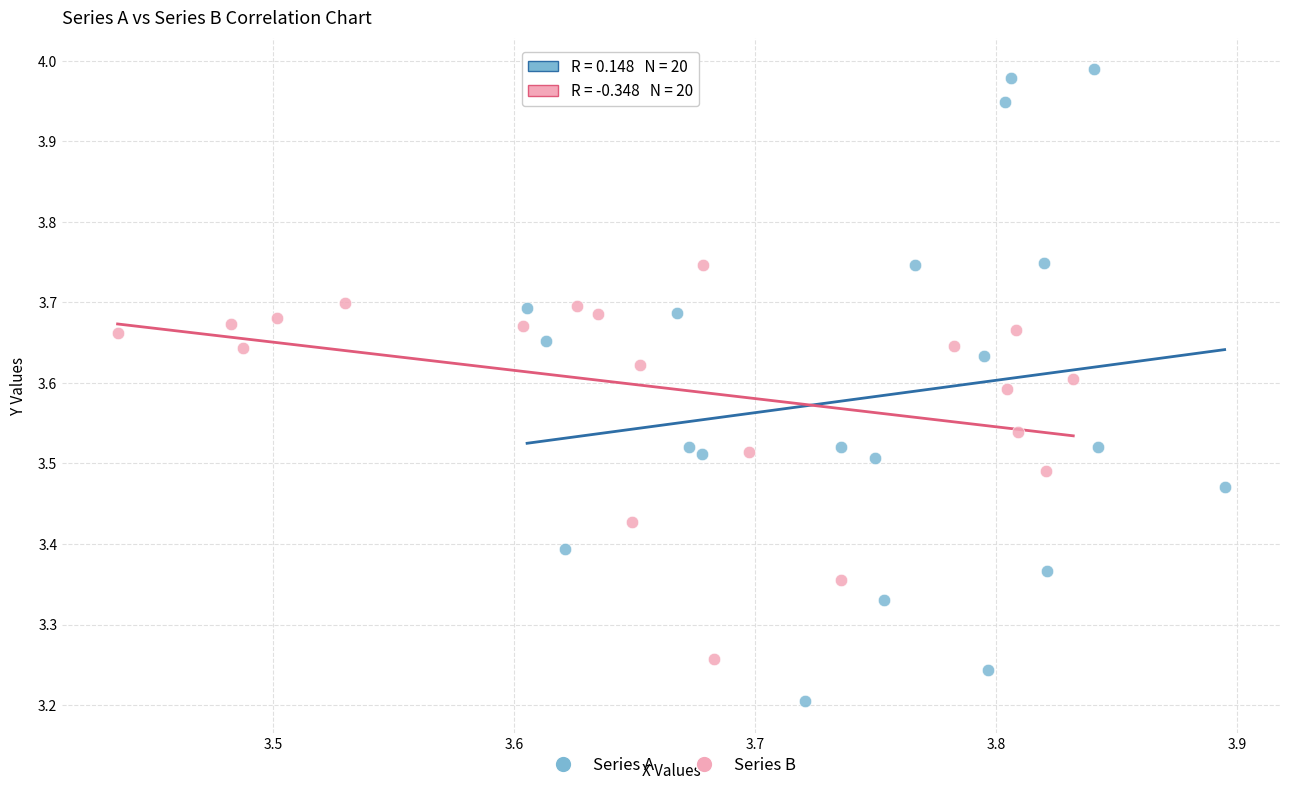

Which series has the widest spread of Y values?

Series A